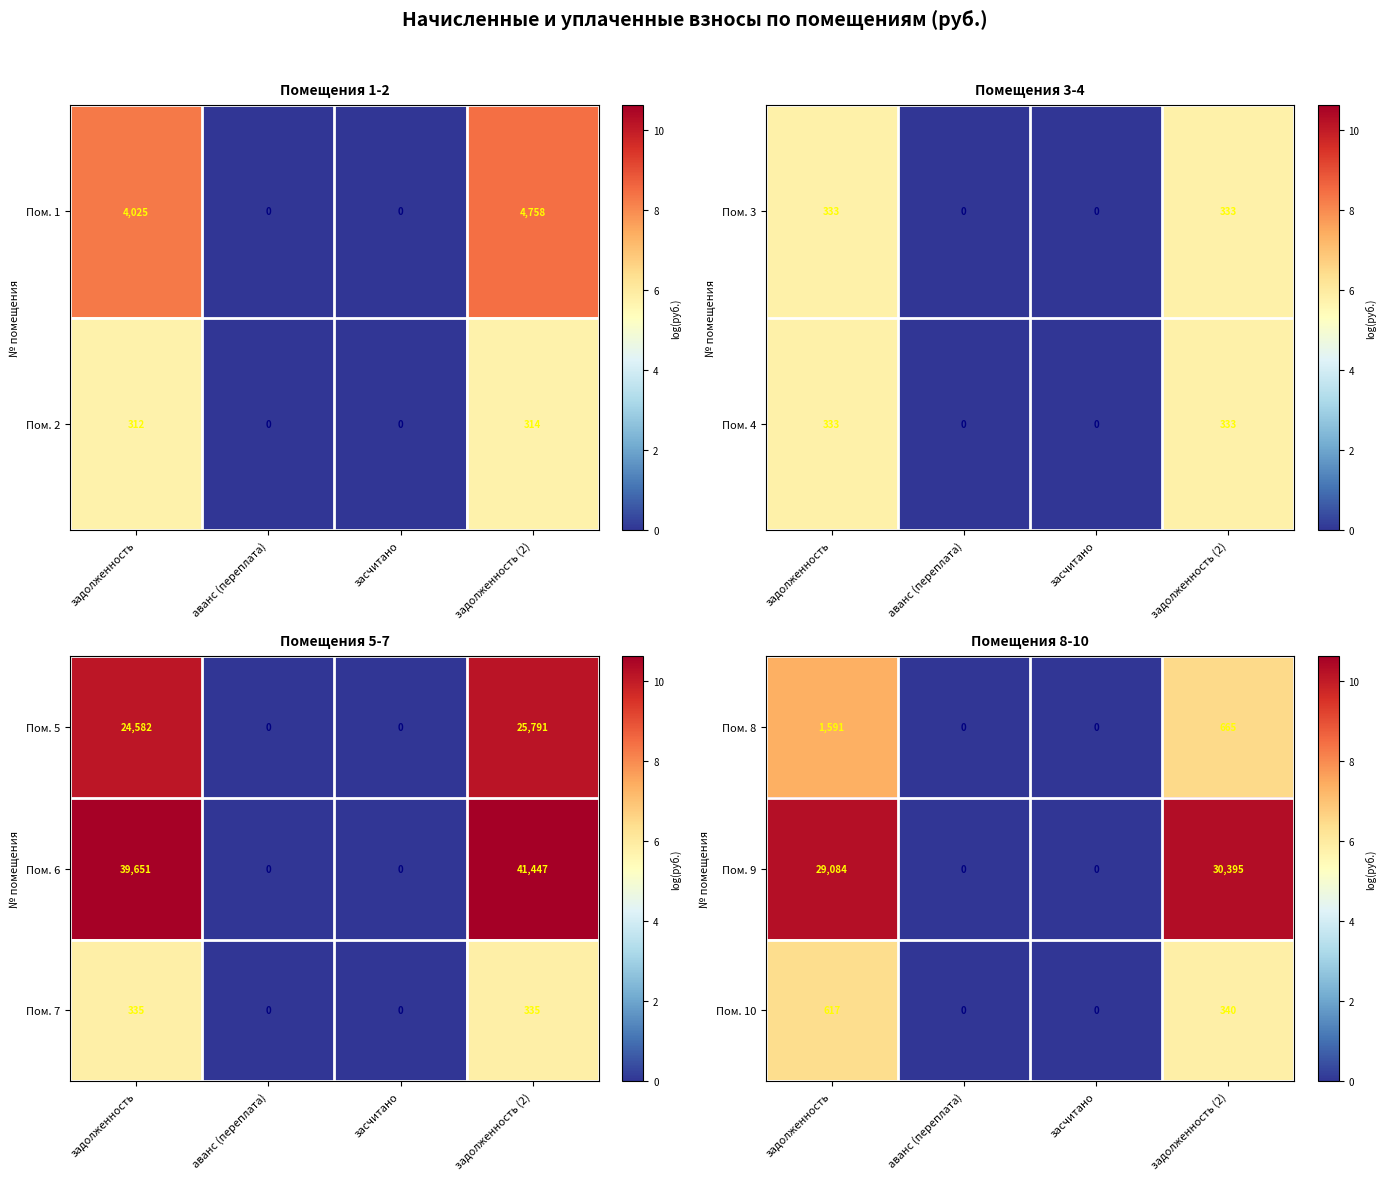

How many distinct data groups are displayed?

3